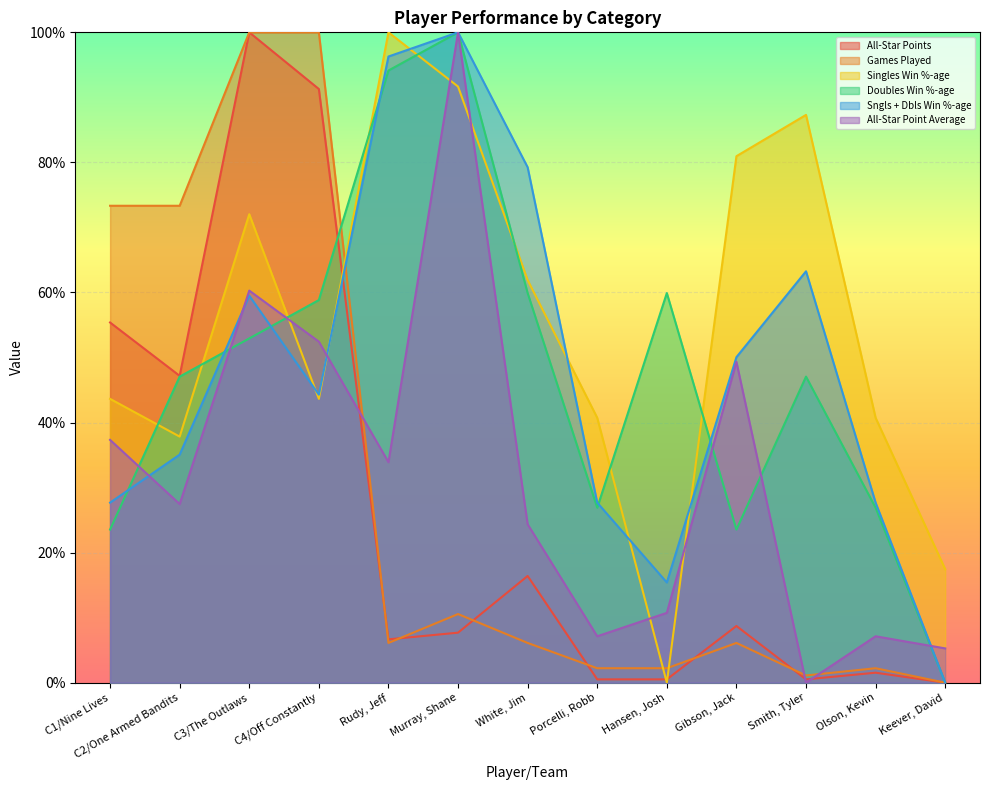

What position from the left is Keever, David?

13